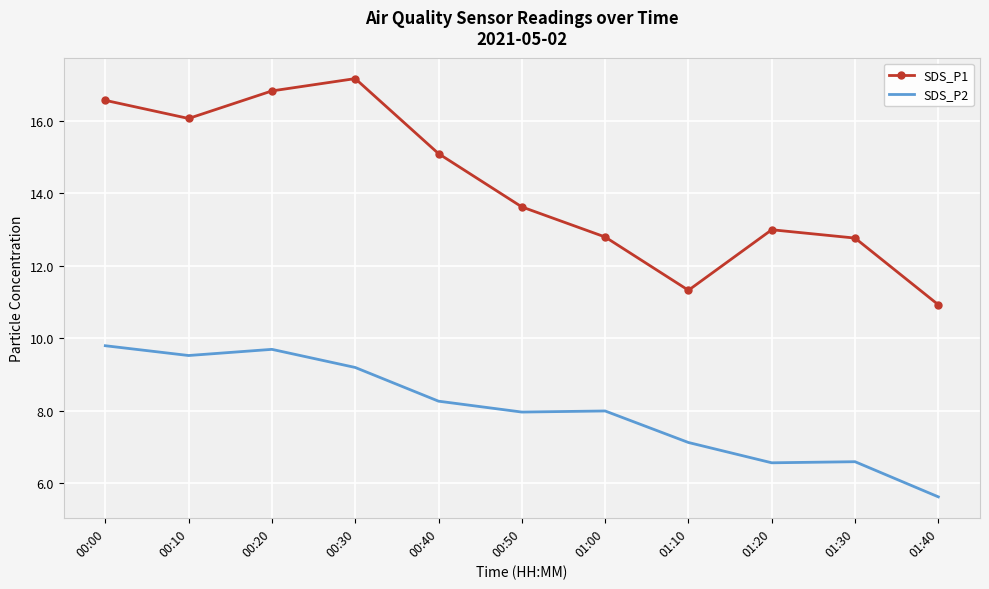

What is the difference between the maximum and minimum values in the SDS_P1 series?

6.2